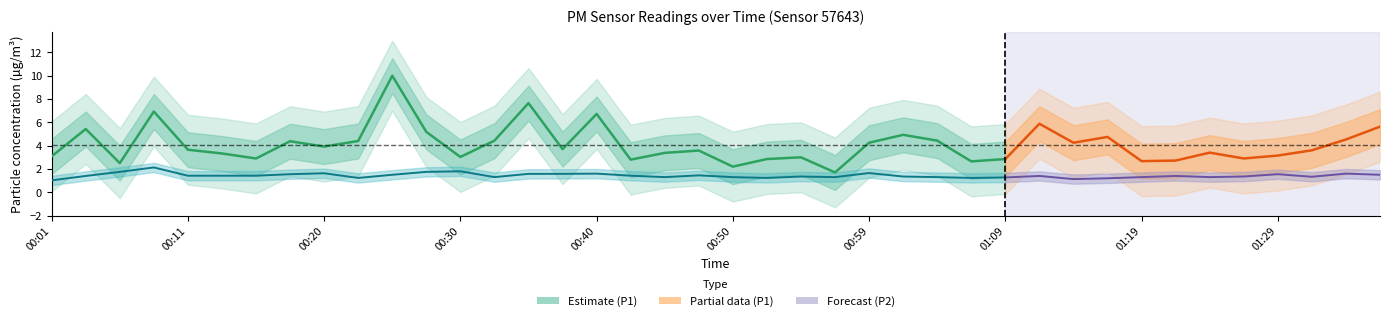

How many data points does each series have?

29